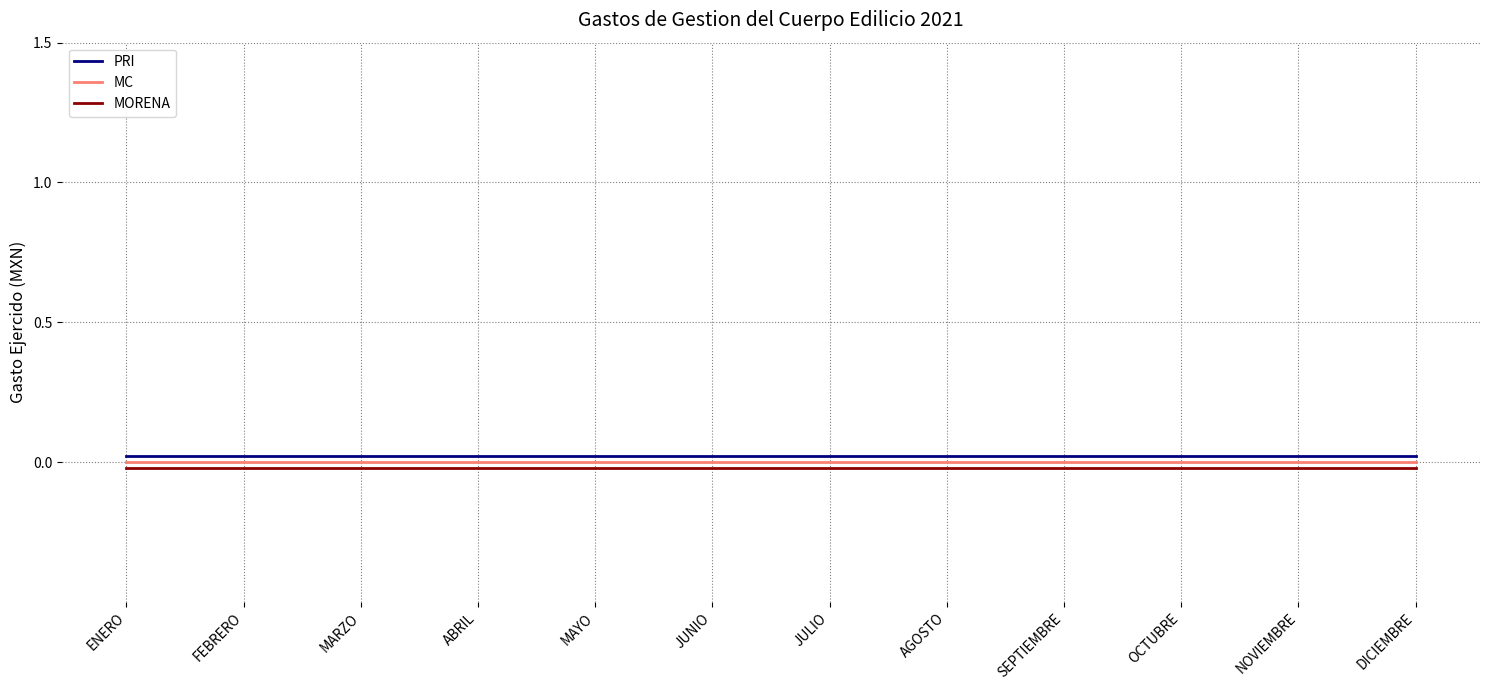

True or false: MORENA and MC cross at least once.

False